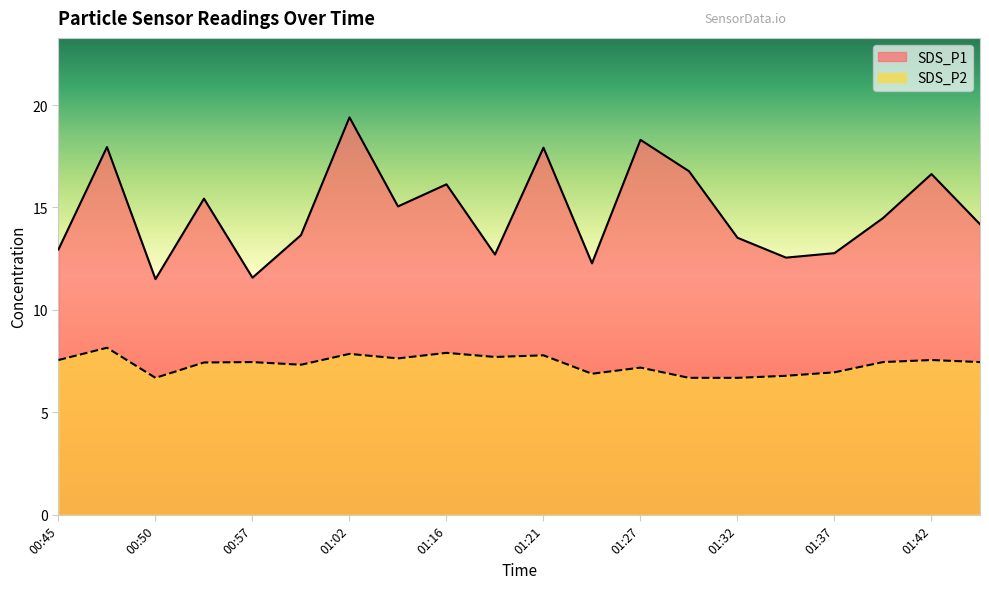

What are all the series names shown in the legend?

SDS_P1, SDS_P2